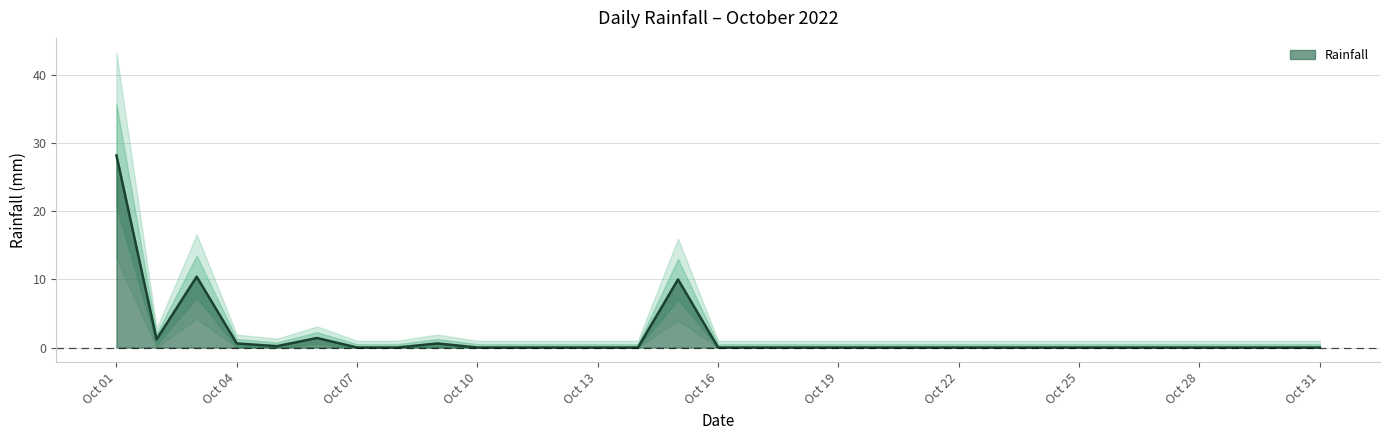

How many series are shown in this chart?

1